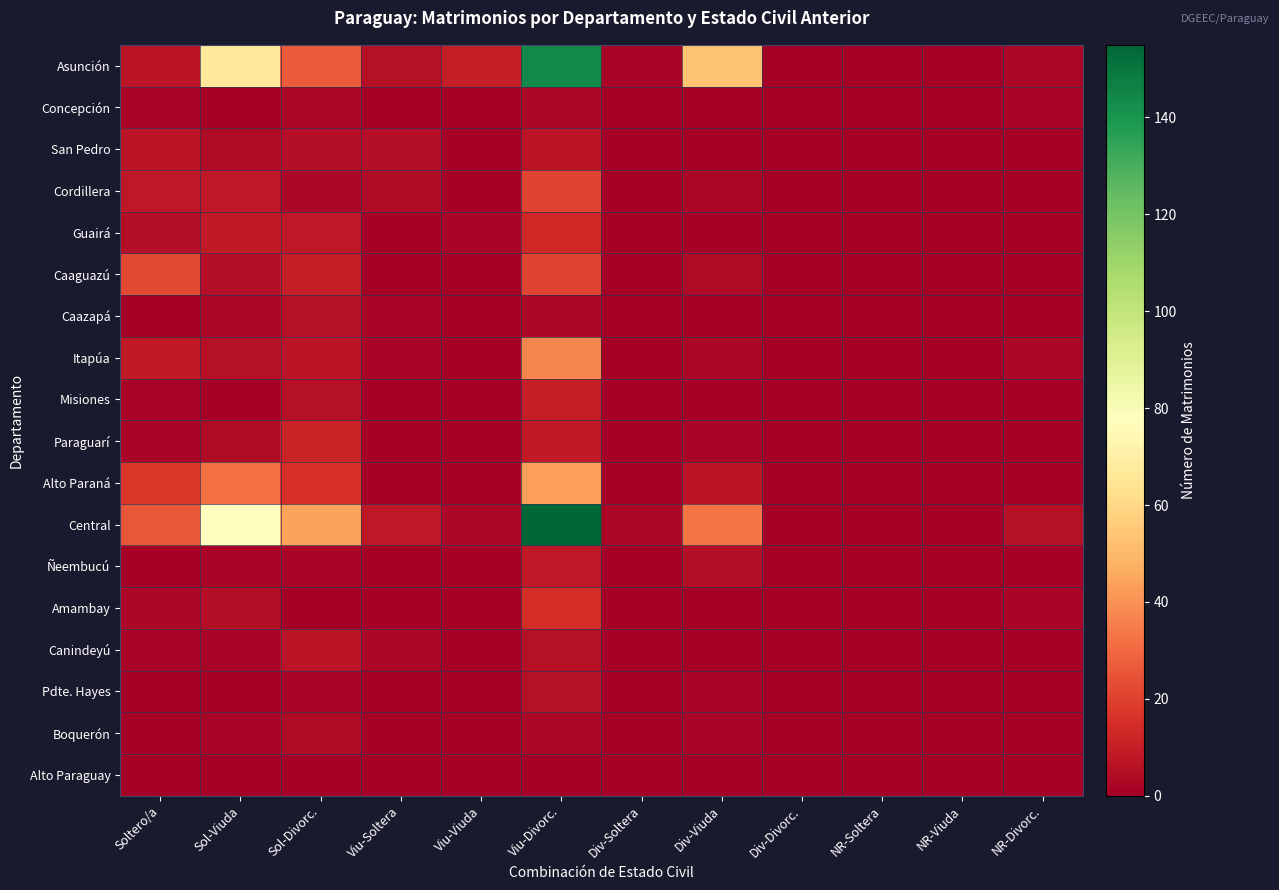

What is the total value across all series at Soltero/a?

114